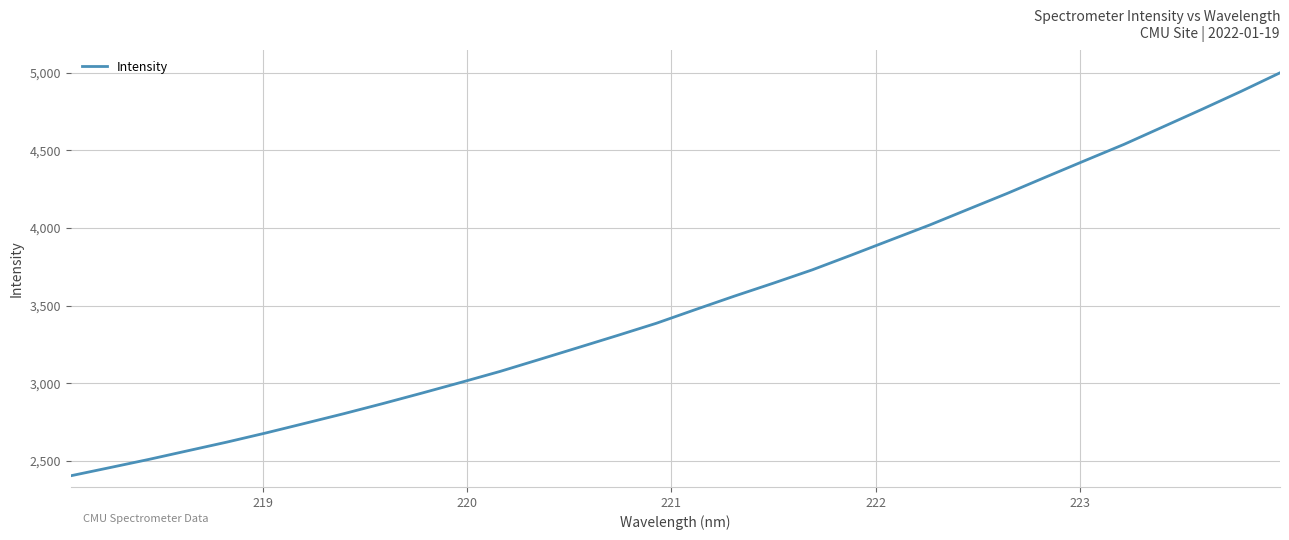

Reading right to left, transcribe all the data shown in this chart.

4999.9	4880.2	4765.0	4652.1	4539.3	4434.9	4329.5	4223.1	4121.0	4018.5	3922.3	3825.6	3730.8	3644.7	3561.3	3474.5	3386.5	3307.6	3230.2	3153.2	3076.8	3006.3	2937.3	2869.9	2804.7	2742.3	2680.4	2621.4	2565.7	2509.8	2456.9	2404.4